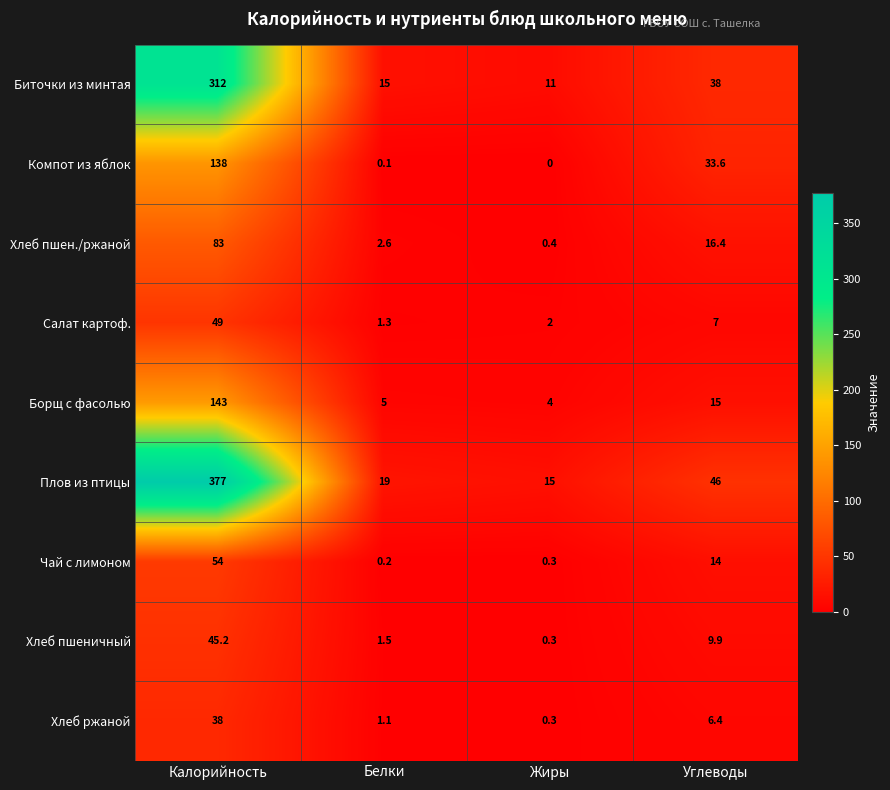

The Компот из яблок series shows 0.0 at Жиры. True or false?

True